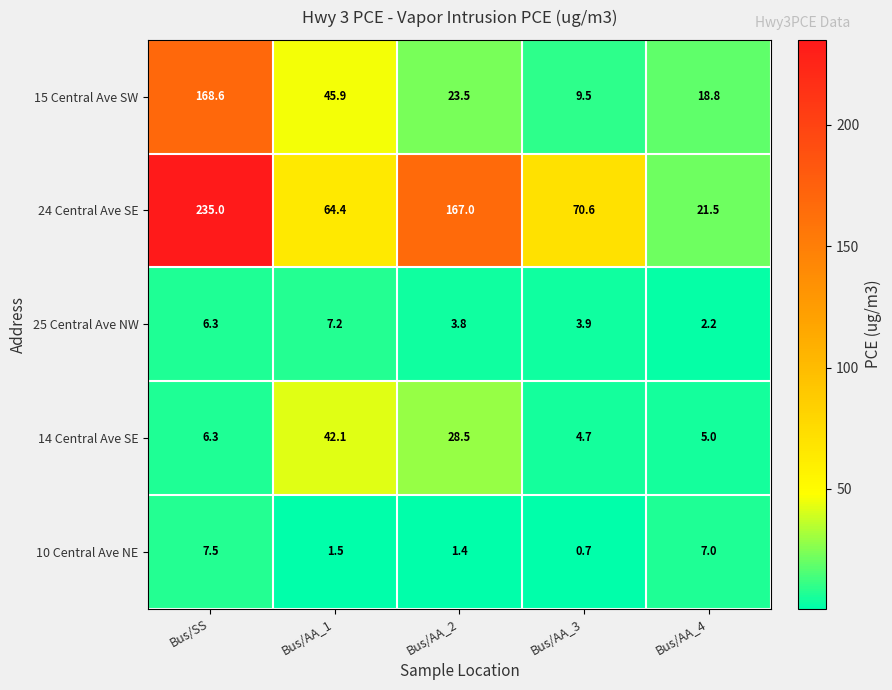

Which series has the largest total across all categories?

24 Central Ave SE